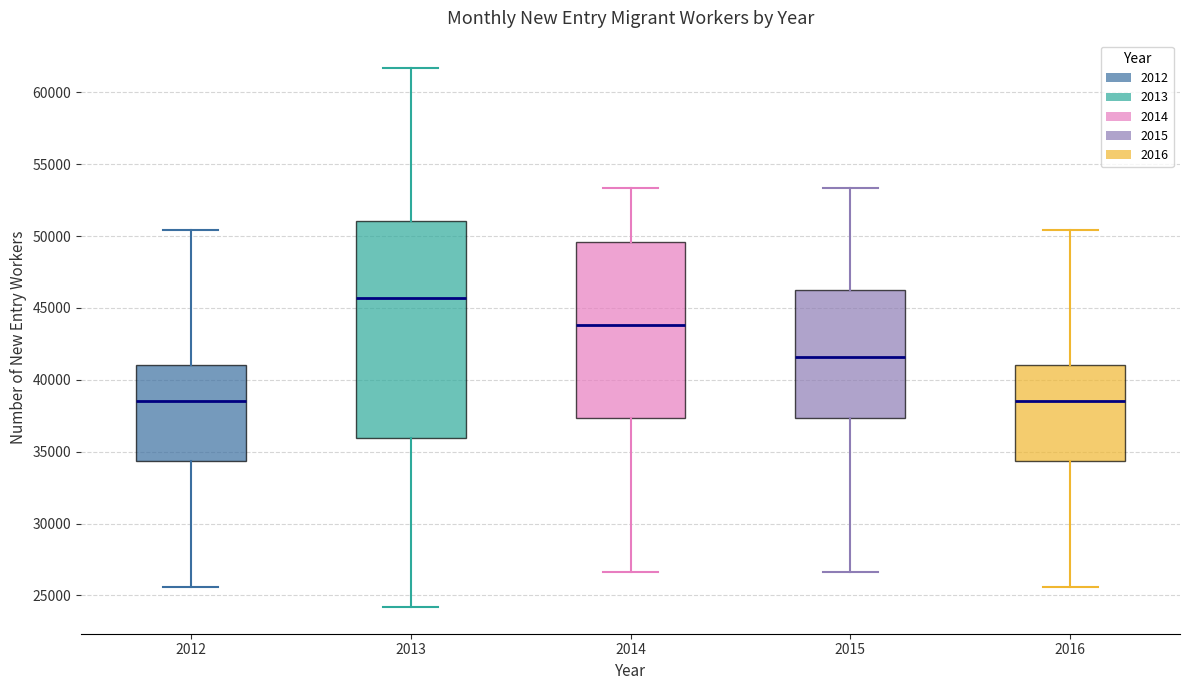

Which box is the tallest, from its lower edge to its upper edge?

2013